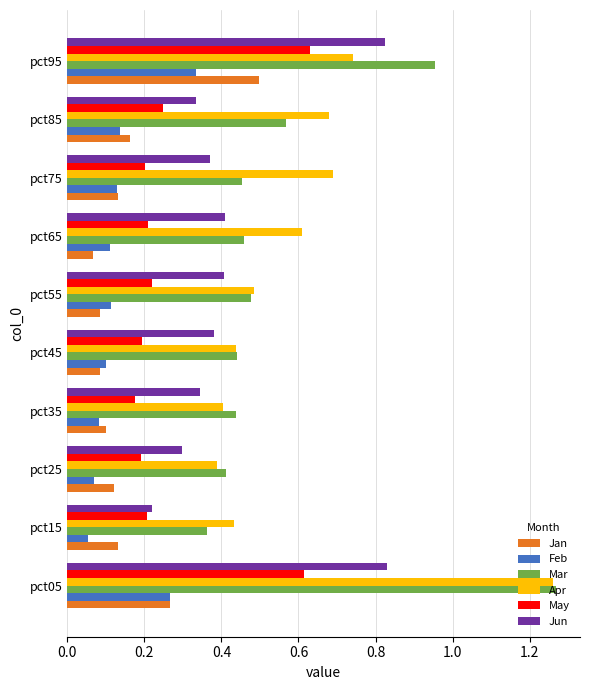

What is the total value across all series at pct45?

1.6